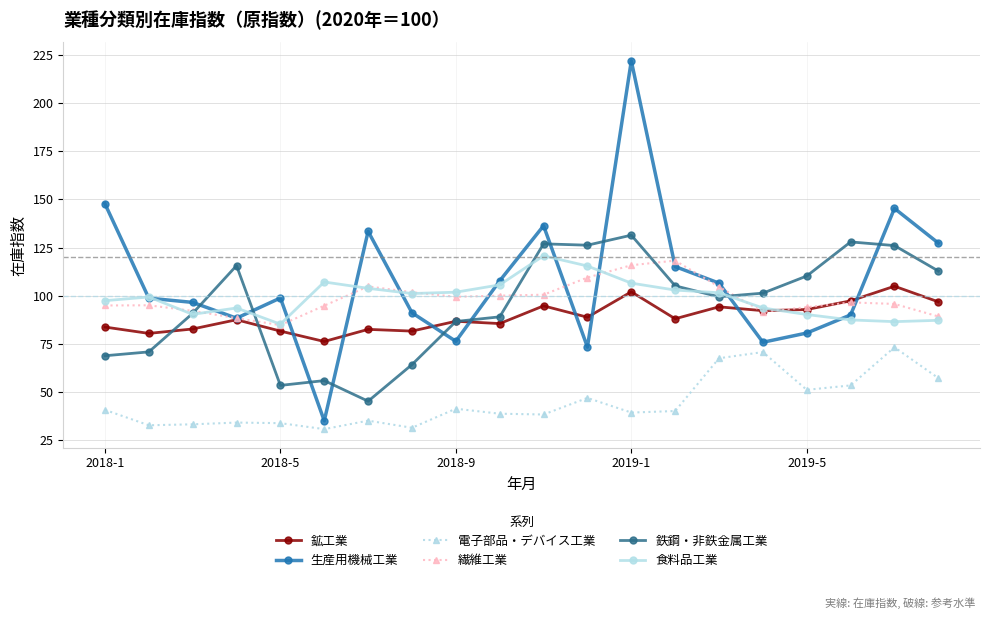

What is the average value of the 鉱工業 series?

89.0